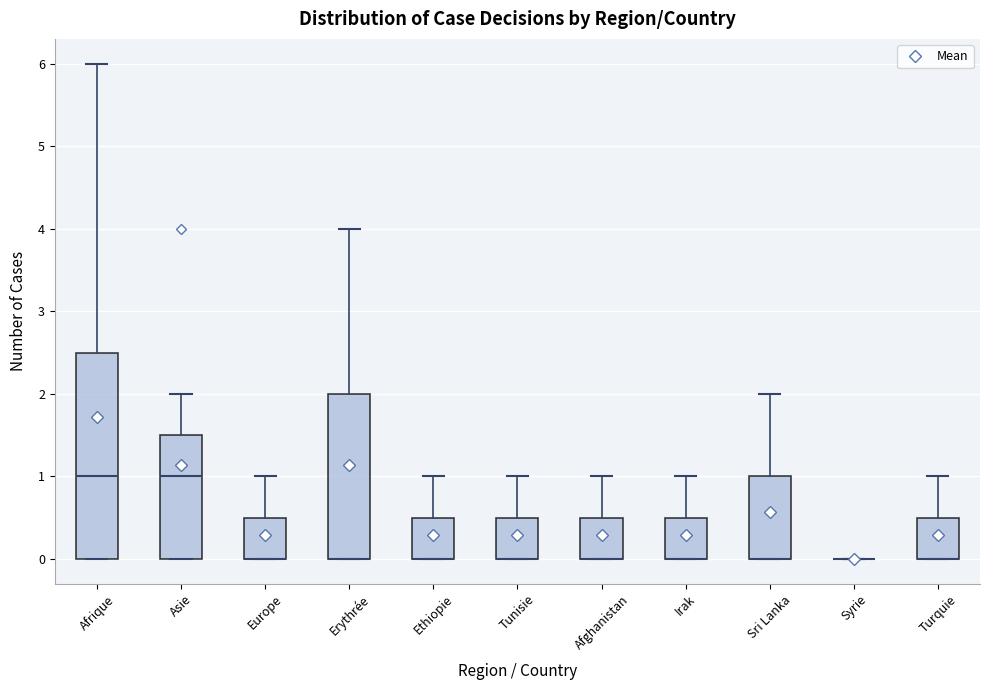

Reading left to right, transcribe this box plot: for each box, give where its median line is, the range the box spans, and where its two whiskers end, as read against the y-axis. The values are not printed on the chart, so give them approximately, as read against the axis.

Afrique: median 1.0, box 0.0 to 2.5, whiskers 0.0 to 6.0
Asie: median 1.0, box 0.0 to 1.5, whiskers 0.0 to 2.0
Europe: median 0.0 (drawn on the box's lower edge), box 0.0 to 0.5, whiskers 0.0 to 1.0
Erythrée: median 0.0 (drawn on the box's lower edge), box 0.0 to 2.0, whiskers 0.0 to 4.0
Ethiopie: median 0.0 (drawn on the box's lower edge), box 0.0 to 0.5, whiskers 0.0 to 1.0
Tunisie: median 0.0 (drawn on the box's lower edge), box 0.0 to 0.5, whiskers 0.0 to 1.0
Afghanistan: median 0.0 (drawn on the box's lower edge), box 0.0 to 0.5, whiskers 0.0 to 1.0
Irak: median 0.0 (drawn on the box's lower edge), box 0.0 to 0.5, whiskers 0.0 to 1.0
Sri Lanka: median 0.0 (drawn on the box's lower edge), box 0.0 to 1.0, whiskers 0.0 to 2.0
Syrie: box collapsed to a line at 0.0, whiskers 0.0 to 0.0
Turquie: median 0.0 (drawn on the box's lower edge), box 0.0 to 0.5, whiskers 0.0 to 1.0